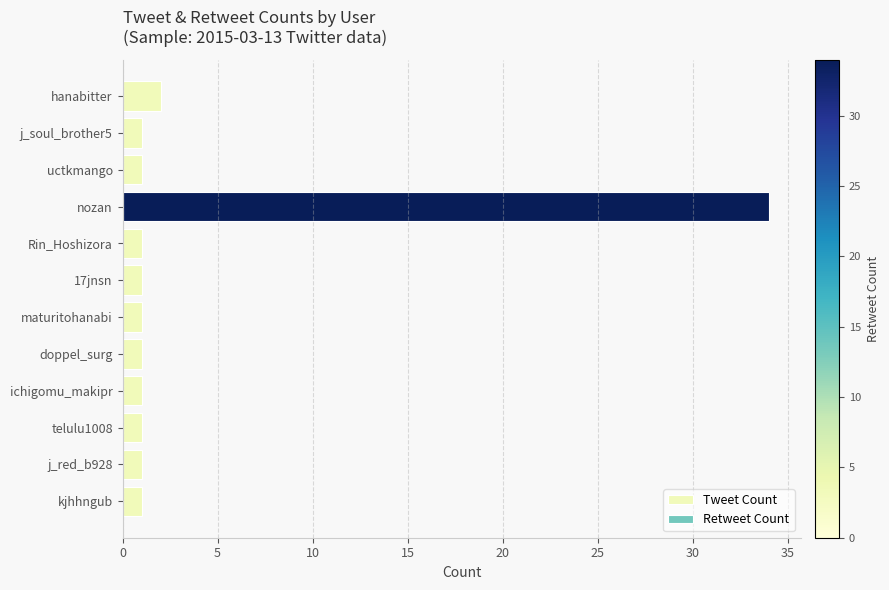

What is the difference between the highest and lowest values at hanabitter?

2